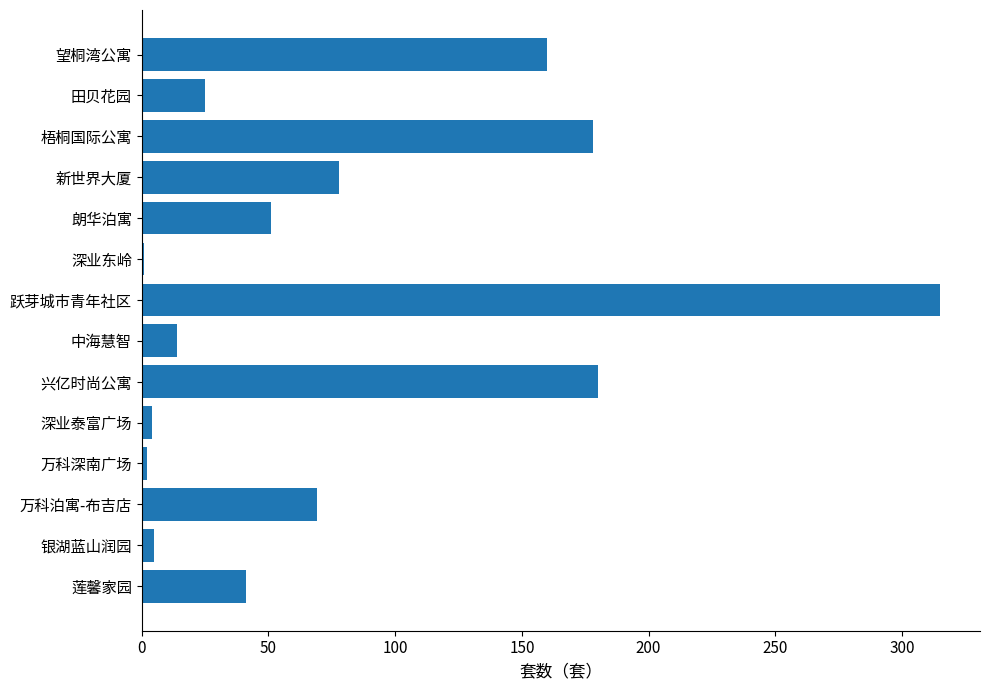

Are the bars horizontal?

Yes